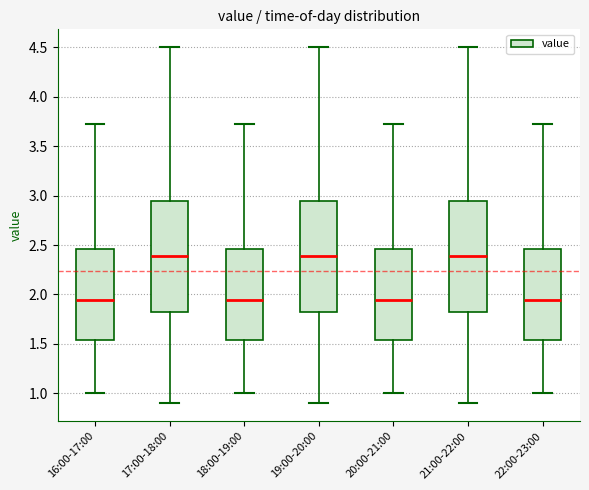

Reading left to right, read every box against the y-axis: the position of its median line, the range the box covers, and the ends of its whiskers. The values are not printed on the chart, so give them approximately, as read against the axis.

16:00-17:00: median 1.95, box 1.55 to 2.45, whiskers 1.00 to 3.70
17:00-18:00: median 2.40, box 1.80 to 2.95, whiskers 0.90 to 4.50
18:00-19:00: median 1.95, box 1.55 to 2.45, whiskers 1.00 to 3.70
19:00-20:00: median 2.40, box 1.80 to 2.95, whiskers 0.90 to 4.50
20:00-21:00: median 1.95, box 1.55 to 2.45, whiskers 1.00 to 3.70
21:00-22:00: median 2.40, box 1.80 to 2.95, whiskers 0.90 to 4.50
22:00-23:00: median 1.95, box 1.55 to 2.45, whiskers 1.00 to 3.70